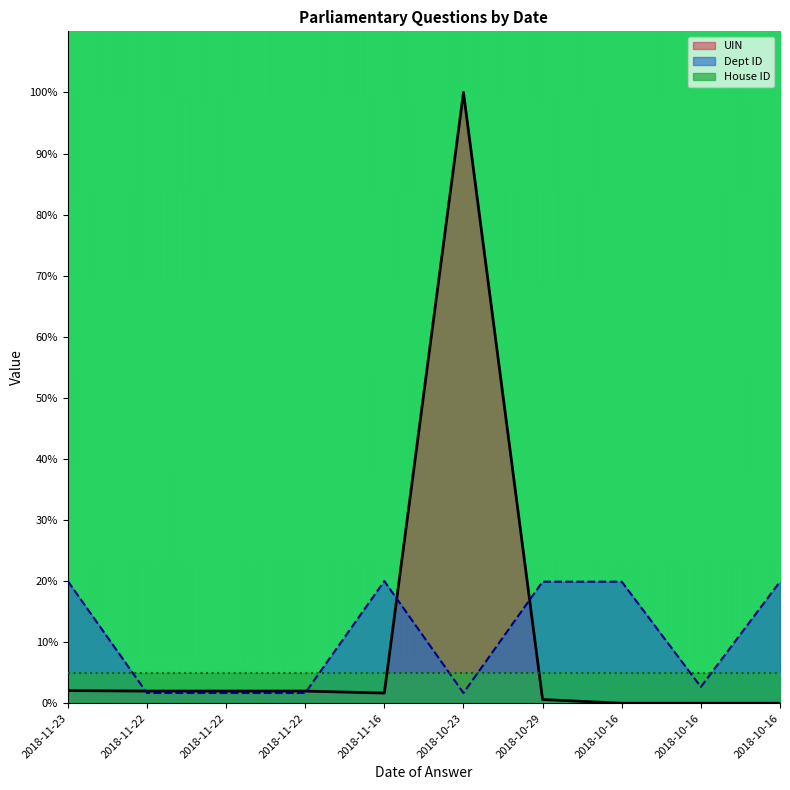

What is the spread (max minus min) of values at 2018-10-16?

19.9